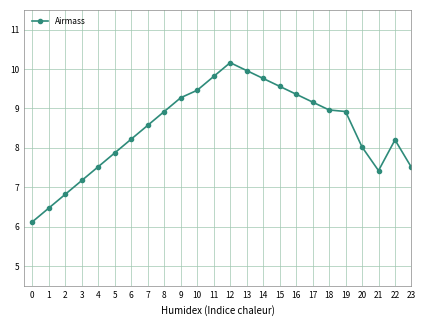

What is the difference between the values at 2 and 19?

2.1